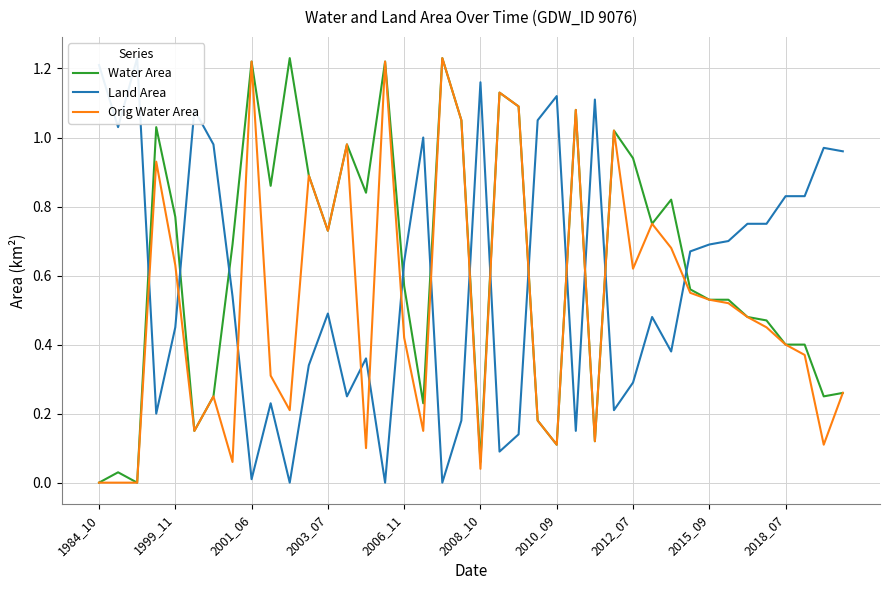

The value of Orig Water Area at 1984_10 is 0.8. True or false?

False